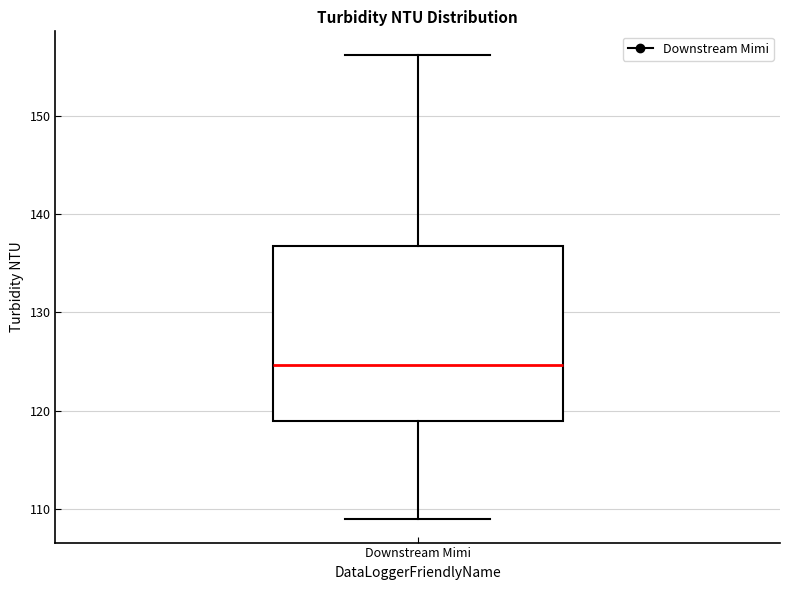

Transcribe this box plot: give where the median line is, the range the box spans, and where the two whiskers end, as read against the y-axis. The values are not printed on the chart, so give them approximately, as read against the axis.

median 125, box 119 to 137, whiskers 109 to 156